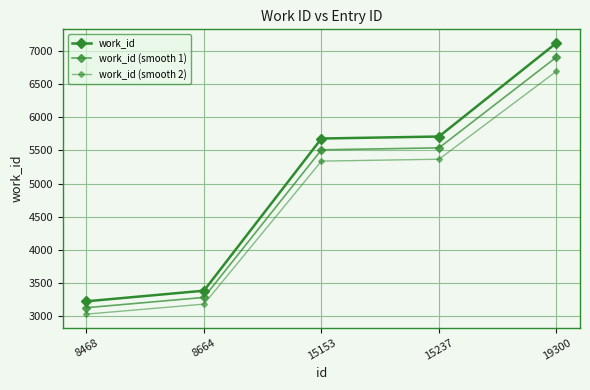

What is the value of the work_id (smooth 2) point at the 5th from the left?

6693.7